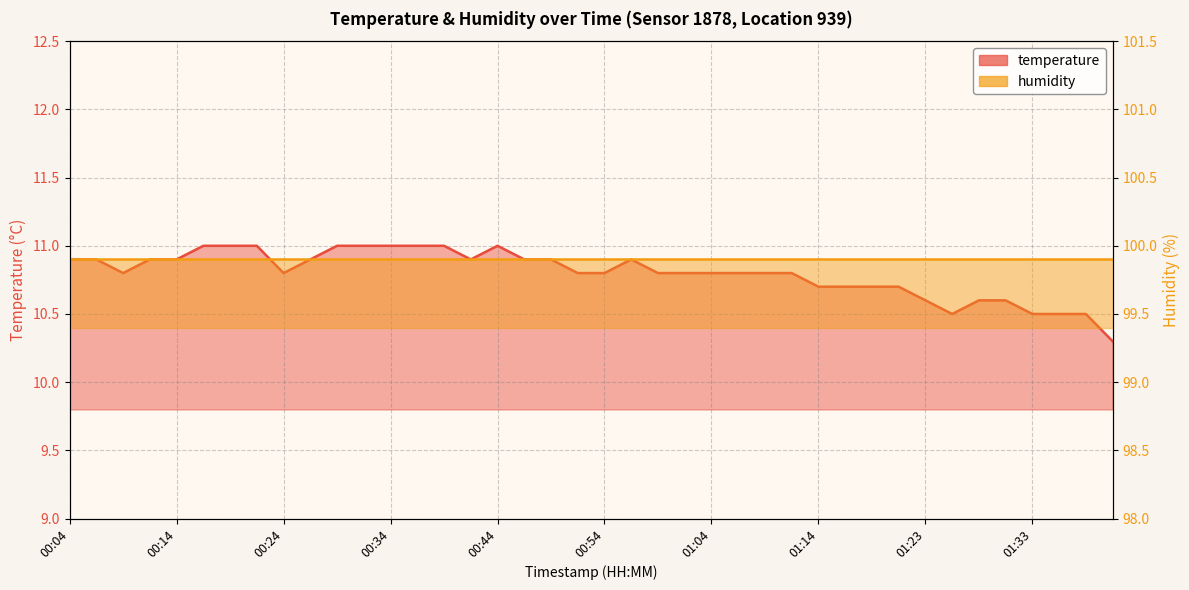

List the labels in order of value, largest first.

00:16, 00:19, 00:21, 00:29, 00:31, 00:34, 00:36, 00:39, 00:44, 00:04, 00:07, 00:11, 00:14, 00:26, 00:41, 00:46, 00:49, 00:56, 00:09, 00:24, 00:51, 00:54, 00:59, 01:01, 01:04, 01:06, 01:09, 01:11, 01:14, 01:16, 01:18, 01:21, 01:23, 01:29, 01:31, 01:26, 01:33, 01:36, 01:38, 08:35